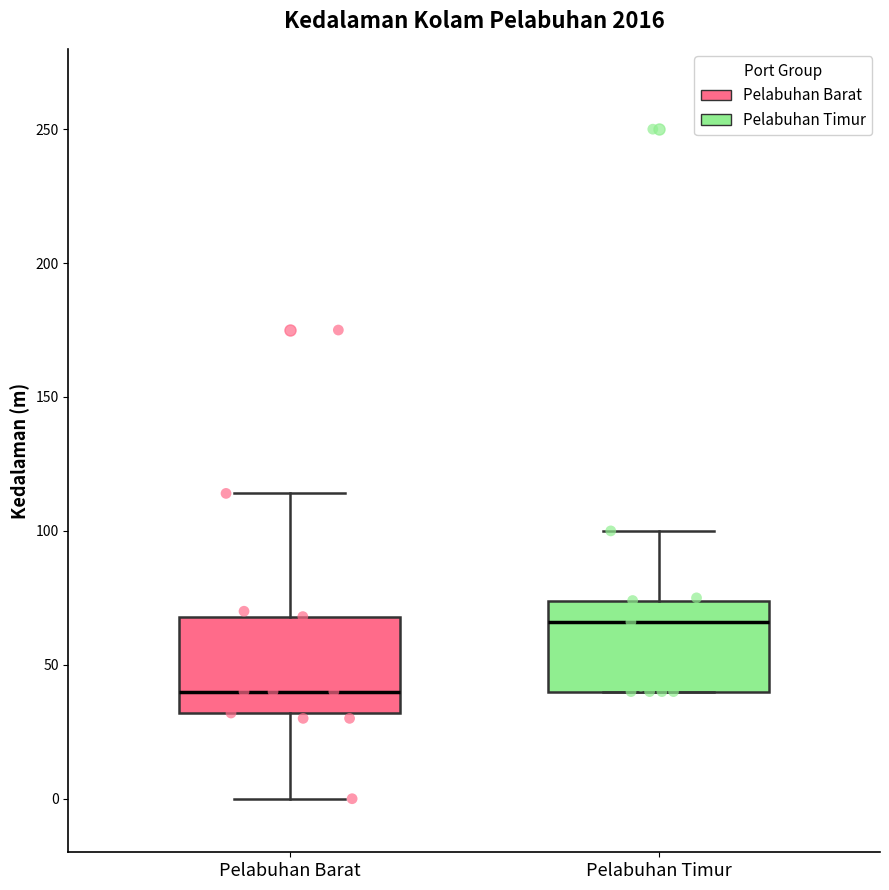

Where does the upper whisker of the box for Pelabuhan Barat end on the y-axis? The values are not printed on the chart, so give them approximately, as read against the axis.

115